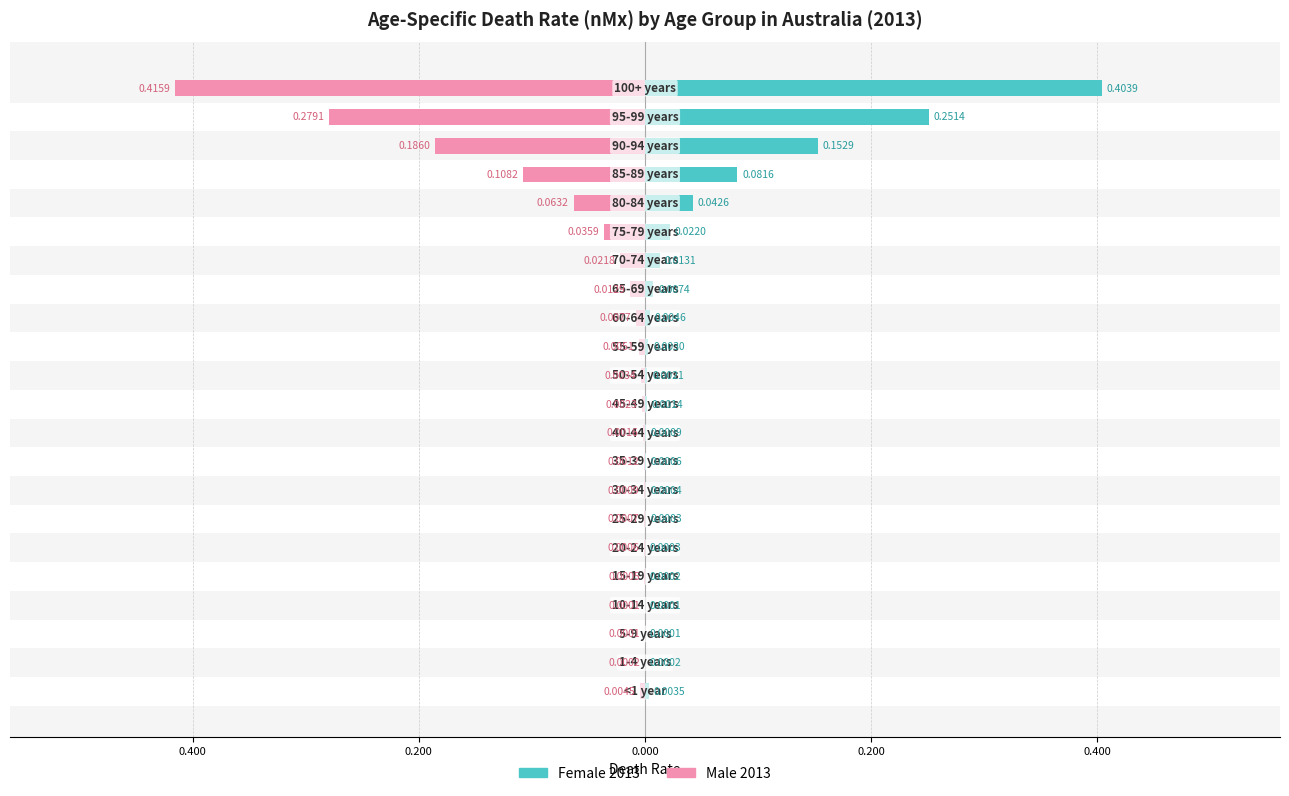

At how many categories does at least one series exceed 0?

22